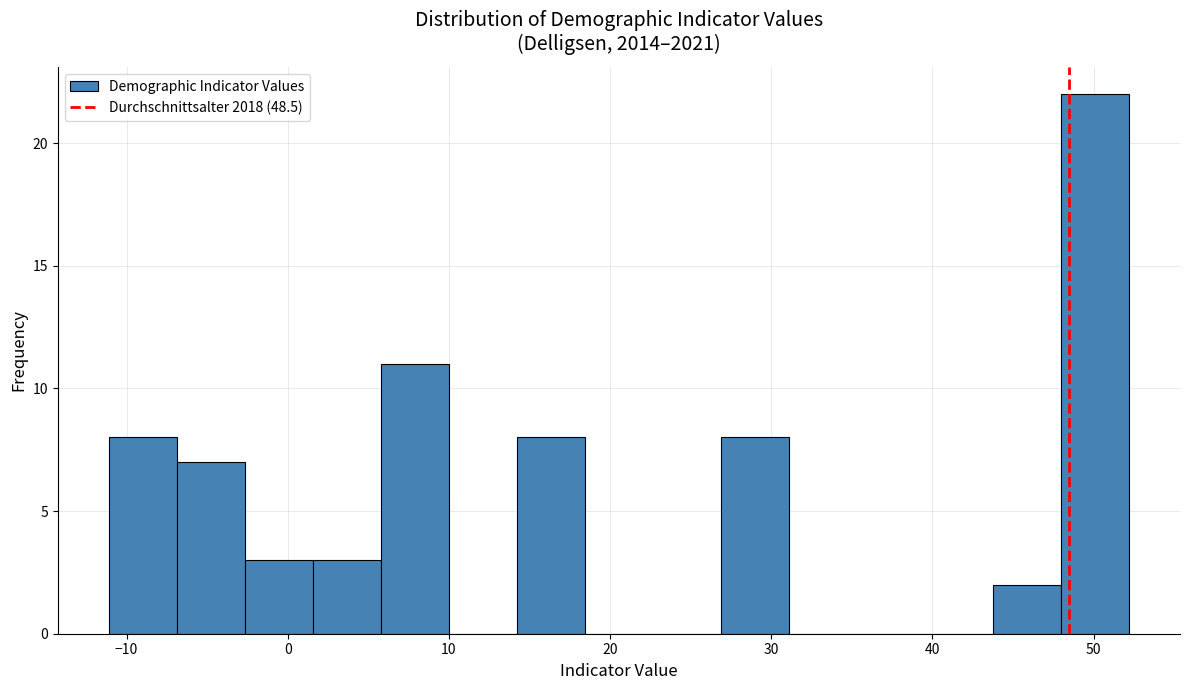

Reading left to right, list every bar in this chart as the range it spans on the x-axis followed by its height. Neither the bar edges nor the heights are printed on the chart, so give them approximately, as read against the axes.

-11 to -7: 8
-7 to -3: 7
-3 to 2: 3
2 to 6: 3
6 to 10: 11
10 to 14: 0
14 to 18: 8
18 to 23: 0
23 to 27: 0
27 to 31: 8
31 to 35: 0
35 to 40: 0
40 to 44: 0
44 to 48: 2
48 to 52: 22